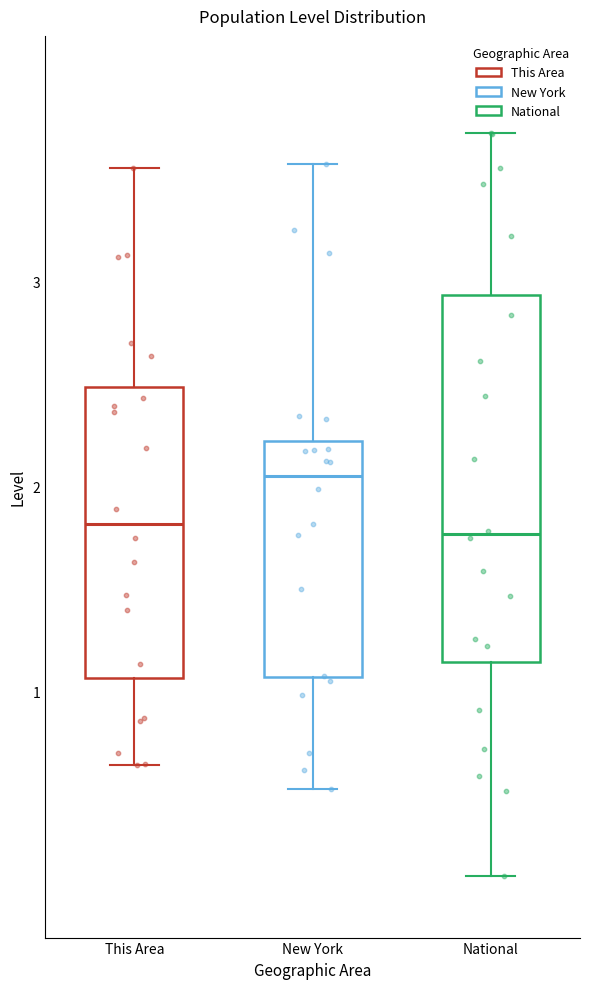

Where is the lower edge of the box for New York on the y-axis? The values are not printed on the chart, so give them approximately, as read against the axis.

1.1